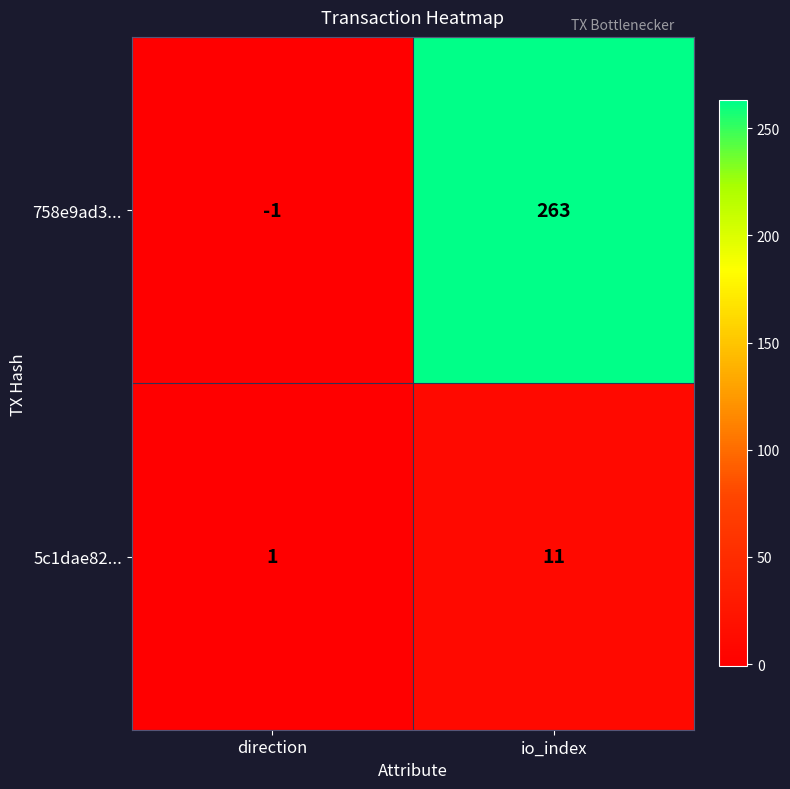

Count the number of categories in the chart.

2